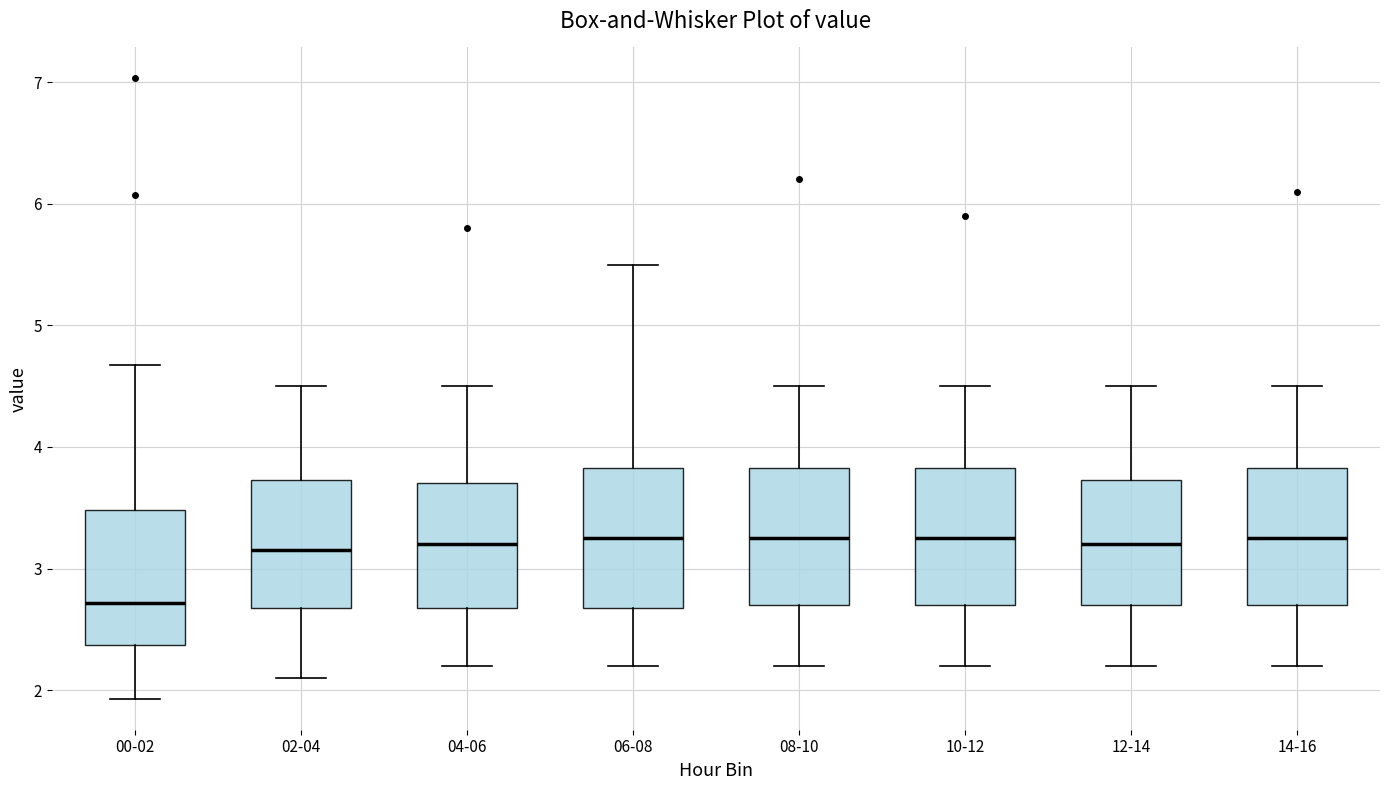

Reading left to right, read every box against the y-axis: the position of its median line, the range the box covers, and the ends of its whiskers. The values are not printed on the chart, so give them approximately, as read against the axis.

00-02: median 2.7, box 2.4 to 3.5, whiskers 1.9 to 4.7
02-04: median 3.2, box 2.7 to 3.7, whiskers 2.1 to 4.5
04-06: median 3.2, box 2.7 to 3.7, whiskers 2.2 to 4.5
06-08: median 3.3, box 2.7 to 3.8, whiskers 2.2 to 5.5
08-10: median 3.3, box 2.7 to 3.8, whiskers 2.2 to 4.5
10-12: median 3.3, box 2.7 to 3.8, whiskers 2.2 to 4.5
12-14: median 3.2, box 2.7 to 3.7, whiskers 2.2 to 4.5
14-16: median 3.3, box 2.7 to 3.8, whiskers 2.2 to 4.5